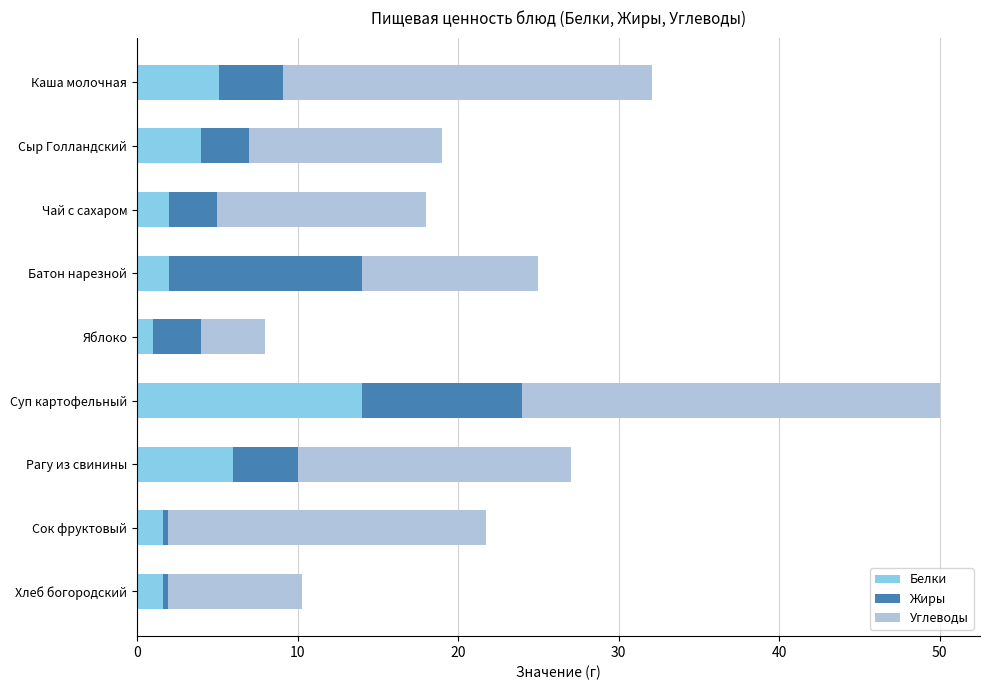

What is the total value across all series at Чай с сахаром?

18.0